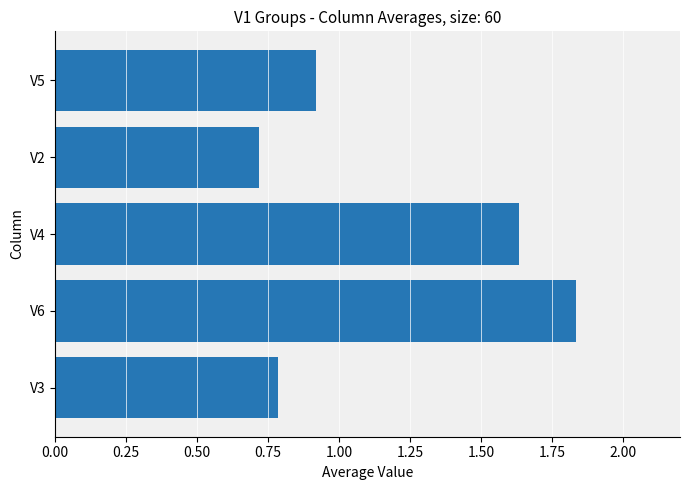

Where is the data nearest to the value 1?

V5